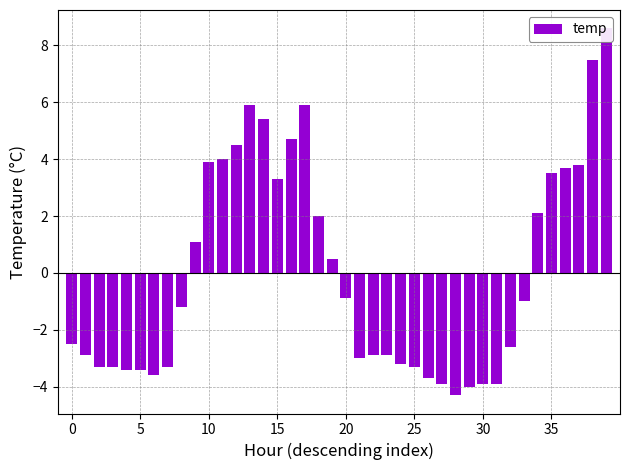

How many negative values are there?

23